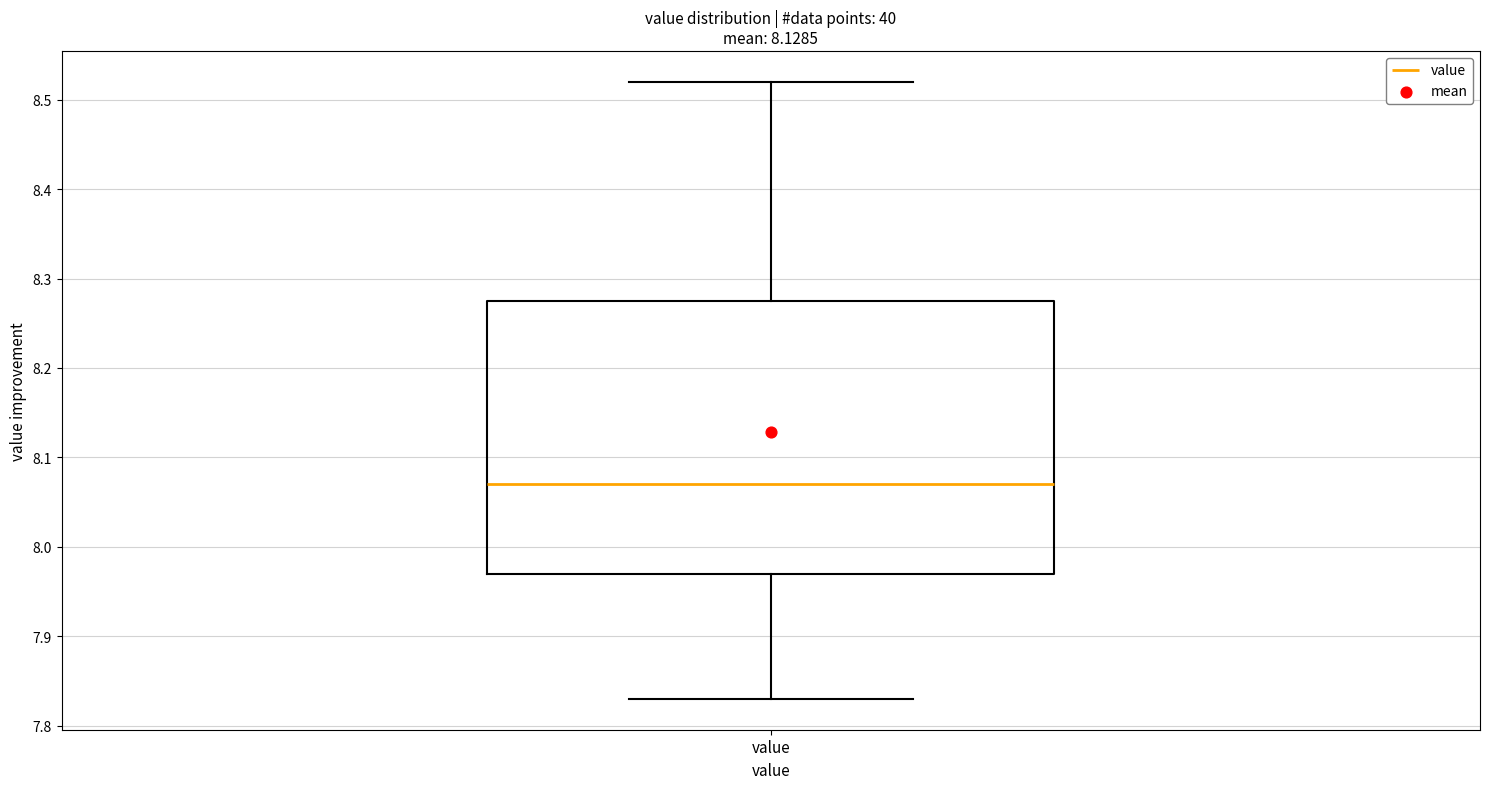

Transcribe this box plot: give where the median line is, the range the box spans, and where the two whiskers end, as read against the y-axis. The values are not printed on the chart, so give them approximately, as read against the axis.

median 8.07, box 7.97 to 8.28, whiskers 7.83 to 8.52